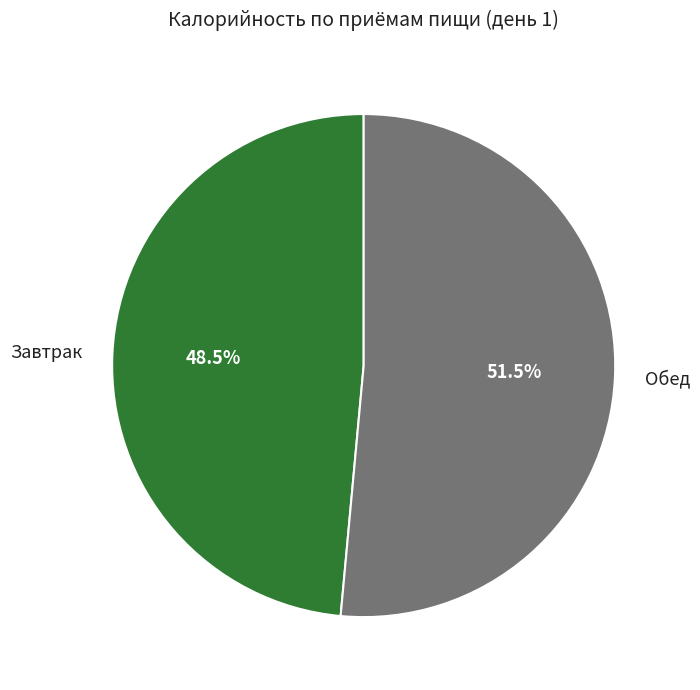

Rank the categories by value from highest to lowest.

Обед, Завтрак